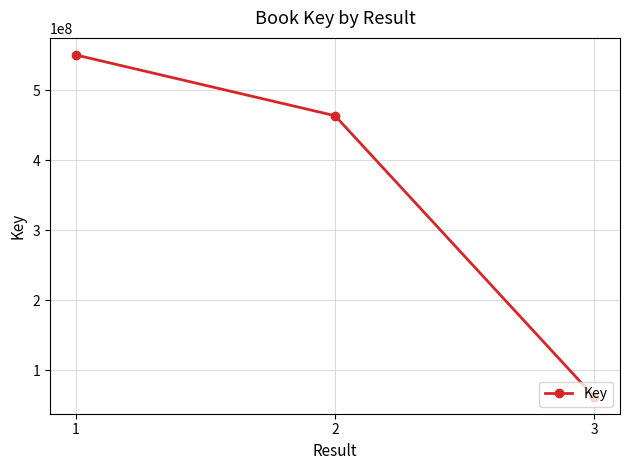

What is the difference between the maximum and second lowest values?

86833415